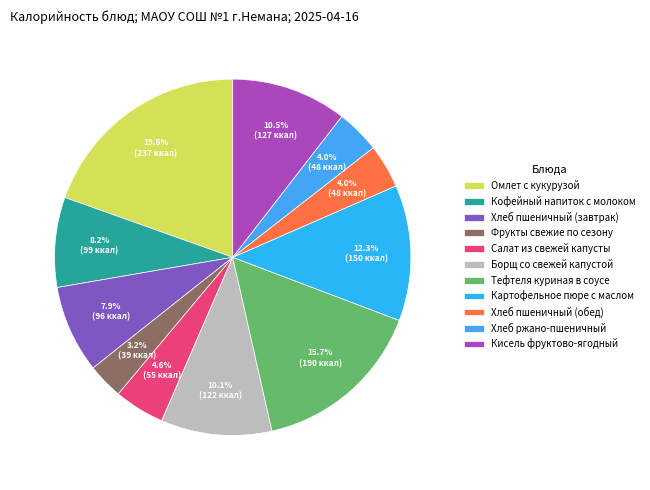

Is the sum of Кисель фруктово-ягодный and Омлет с кукурузой greater than half?

No